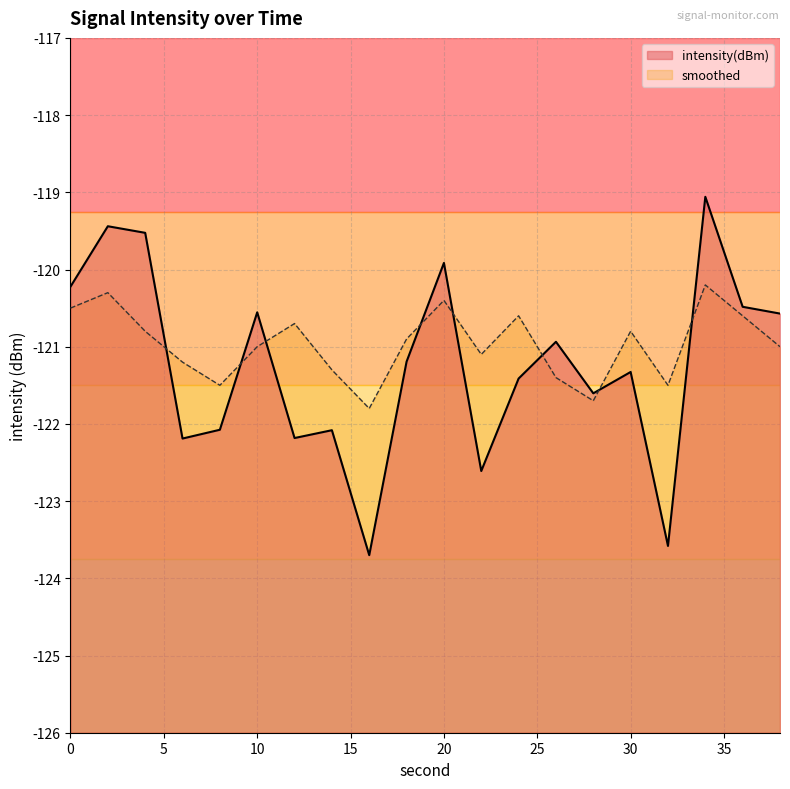

How many values in the intensity(dBm) series are below -121?

11